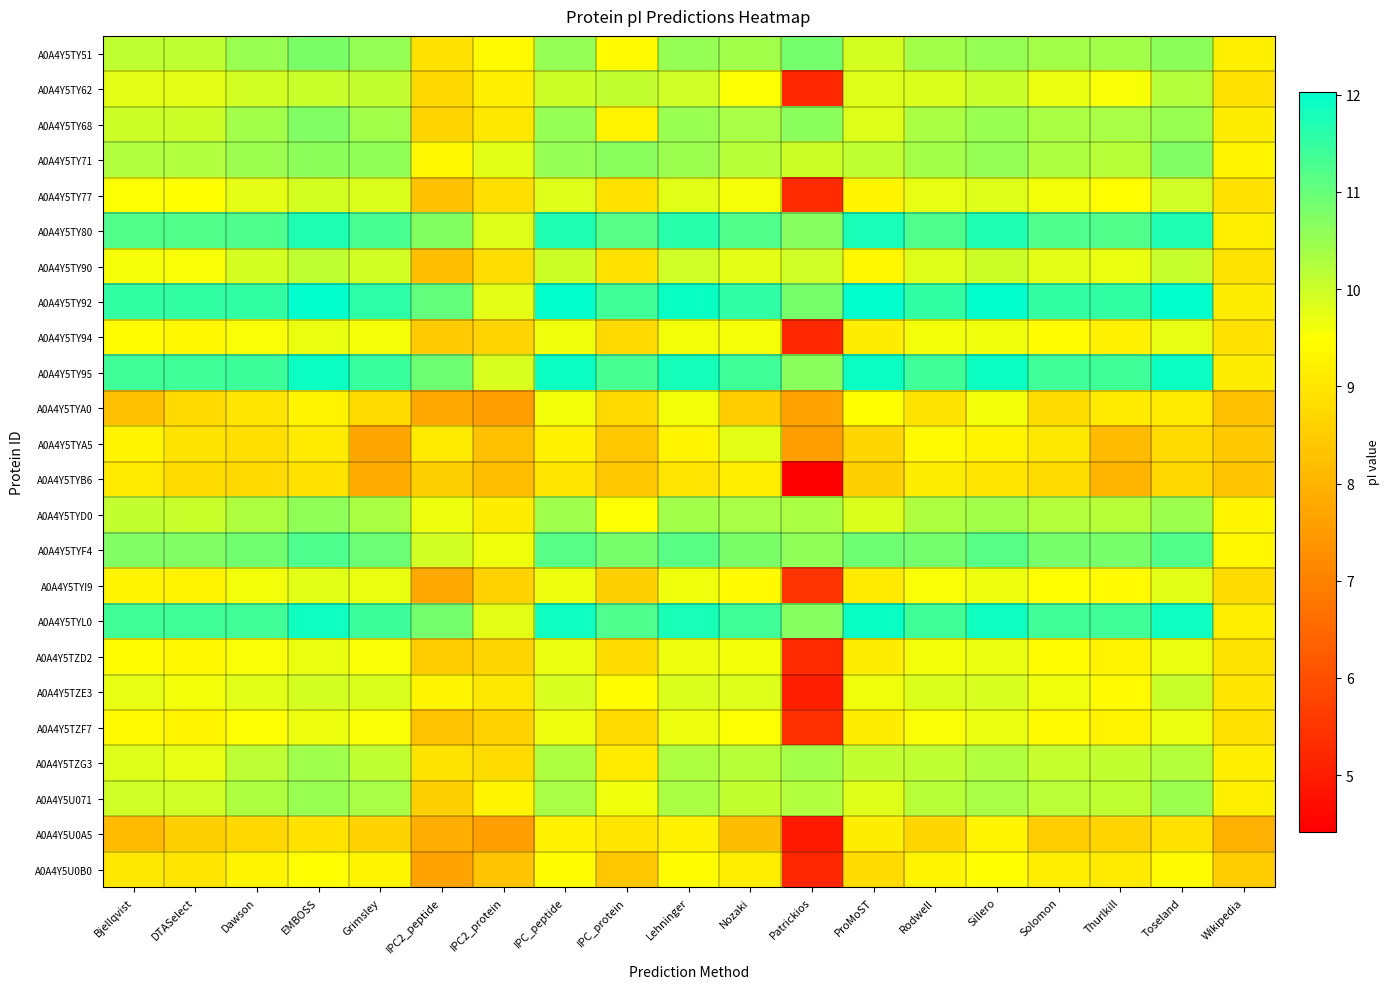

Which has a higher value, IPC_protein or Grimsley?

Grimsley